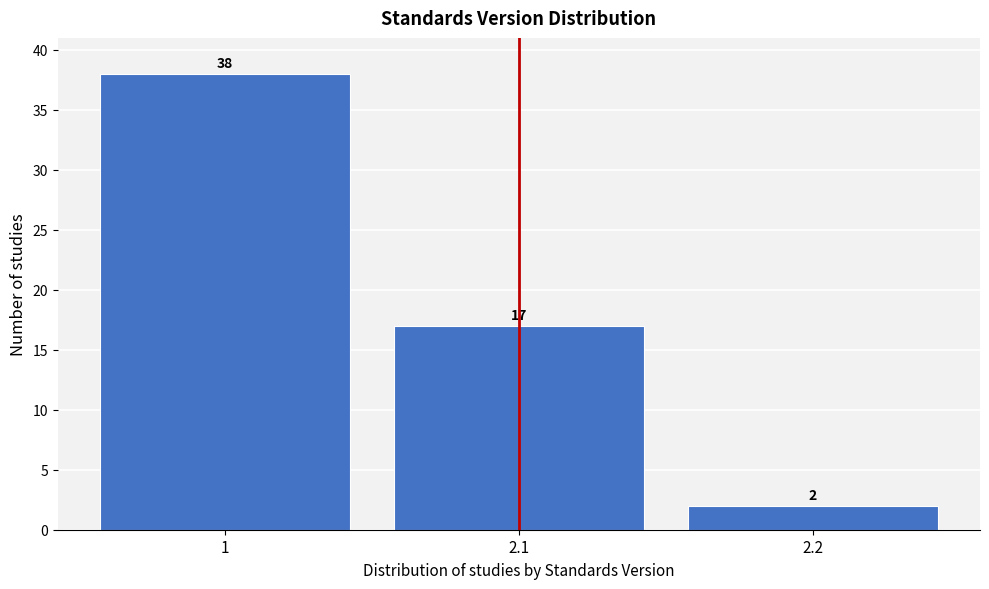

Reading left to right, list all the values displayed in this chart.

1=38	2.1=17	2.2=2